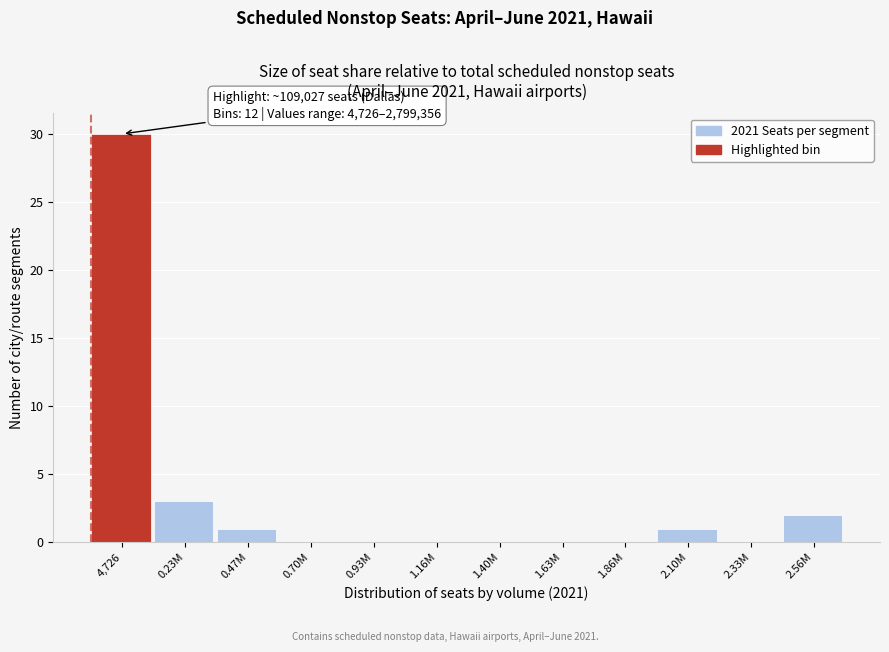

Reading right to left, extract all data points from this chart.

2.56M=2	2.33M=0	2.10M=1	1.86M=0	1.63M=0	1.40M=0	1.16M=0	0.93M=0	0.70M=0	0.47M=1	0.23M=3	4,726=30